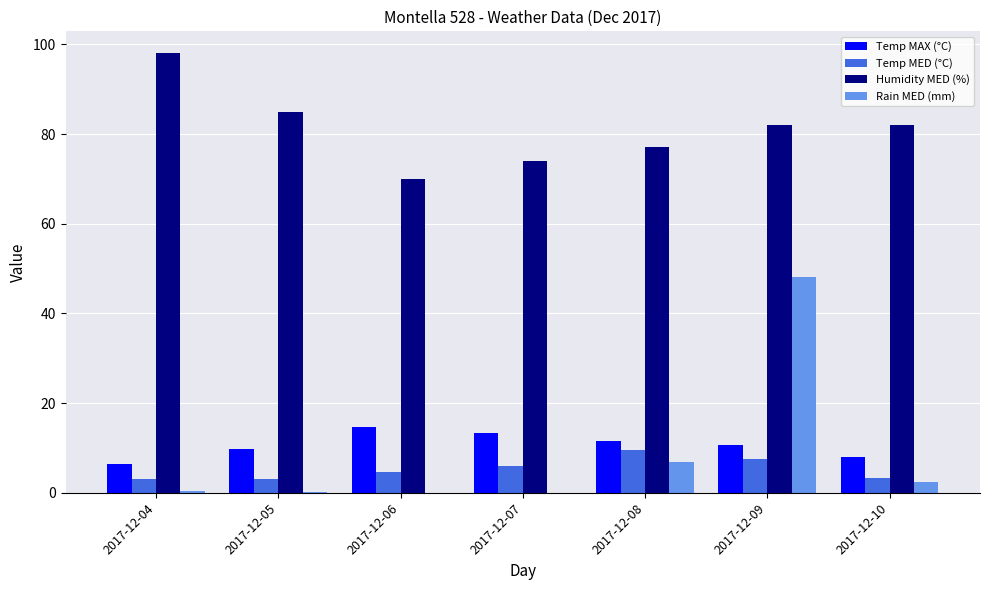

Are the bars grouped side by side (vs. stacked)?

Yes